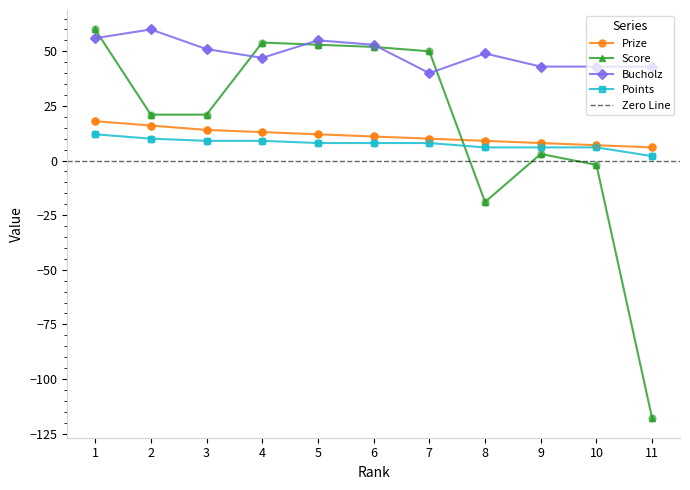

Which series has the largest total across all categories?

Bucholz